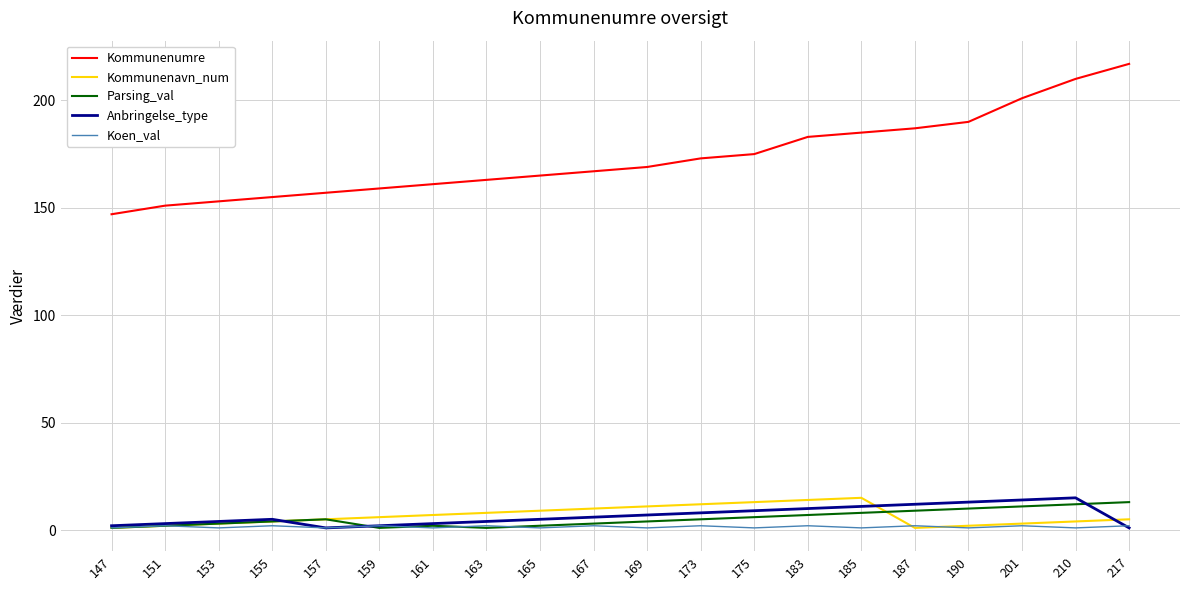

How many lines are shown in the chart?

5